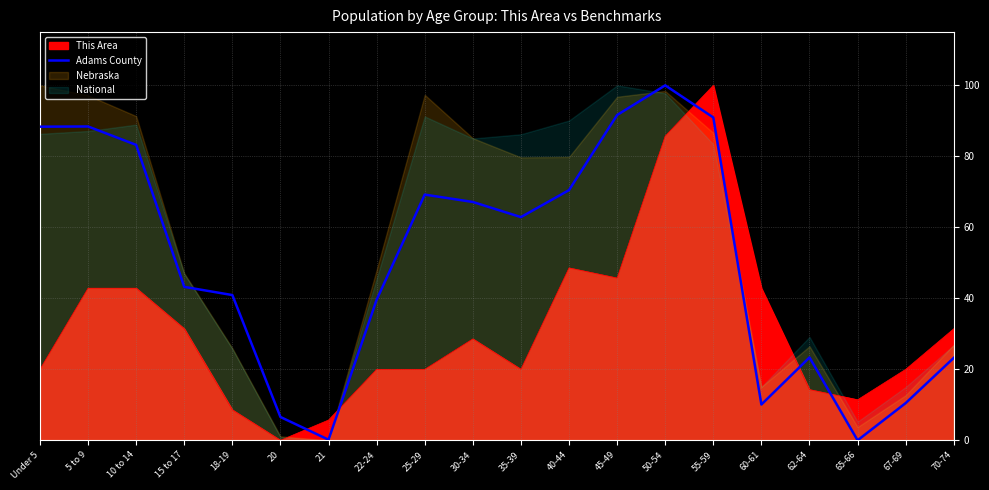

What is the value of the 4th point from the left?

43.2